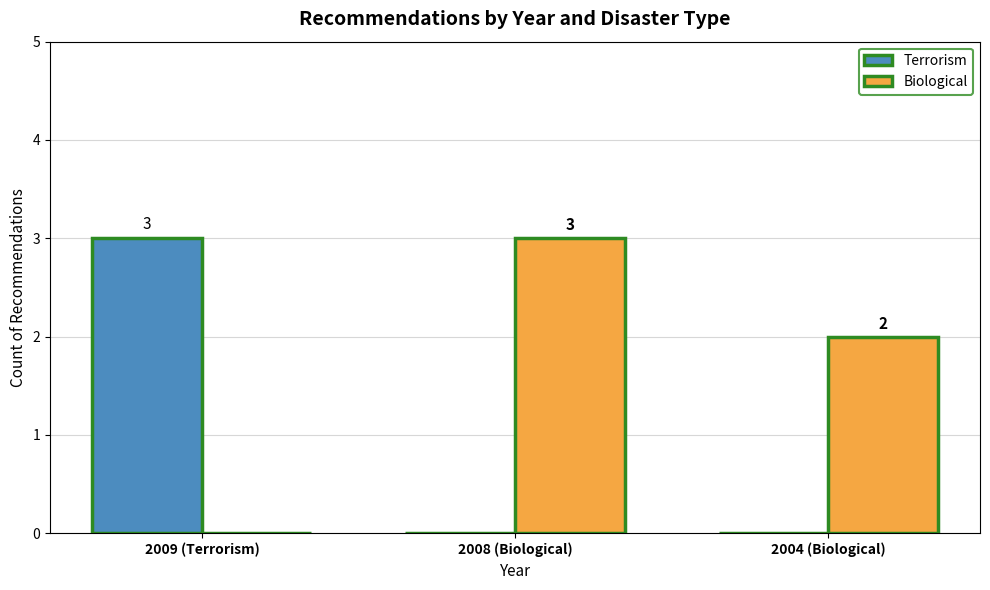

What is the average value of the Biological series?

2